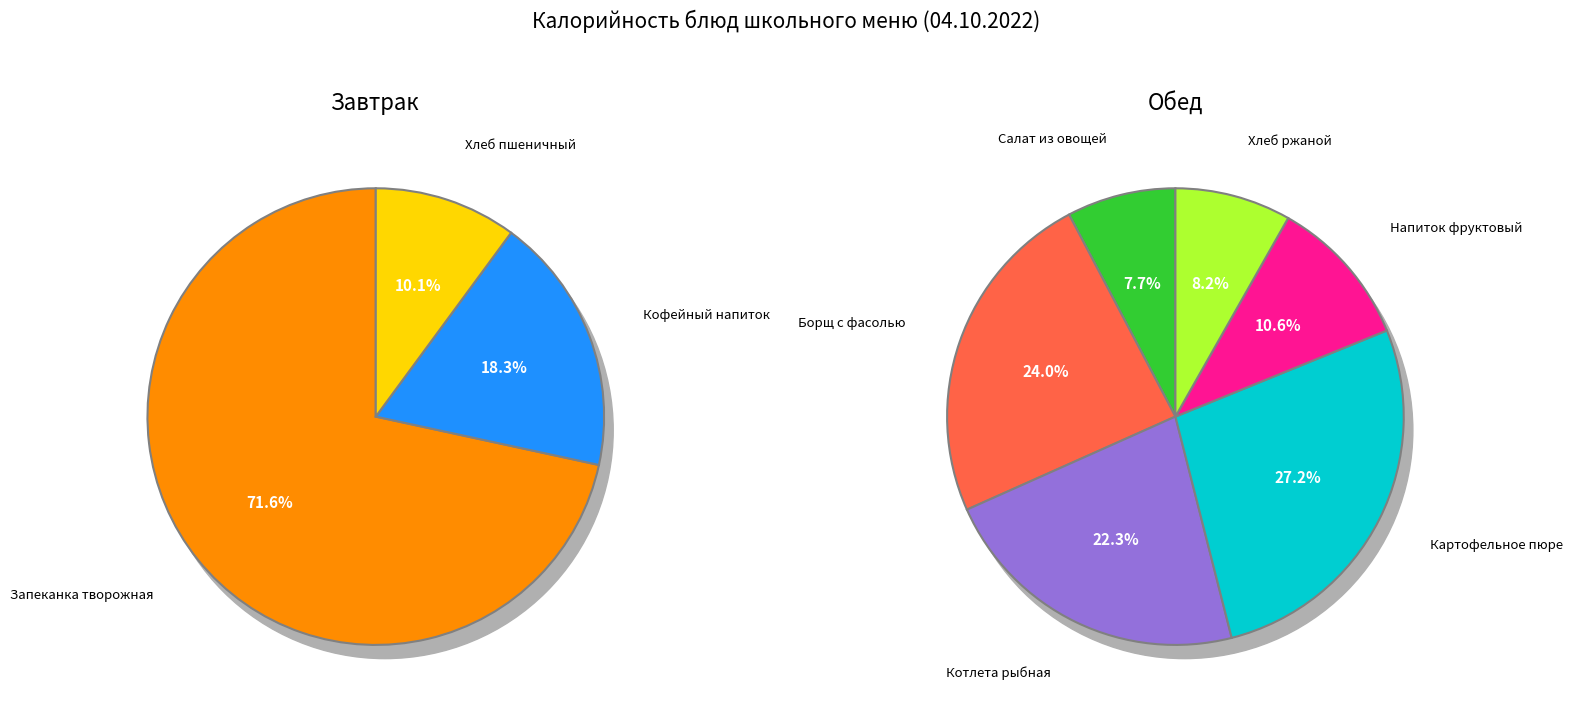

How many segments does this pie chart have?

9